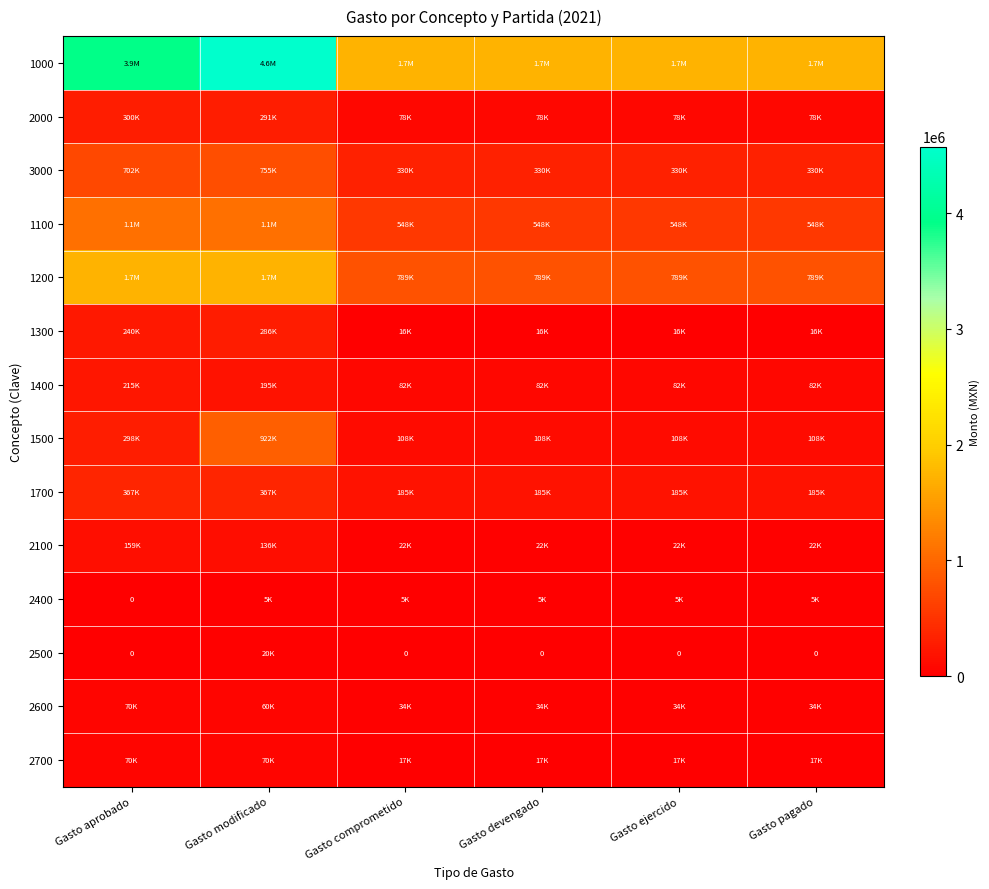

Rank the categories by 1300 value from highest to lowest.

Gasto modificado, Gasto aprobado, Gasto comprometido, Gasto devengado, Gasto ejercido, Gasto pagado